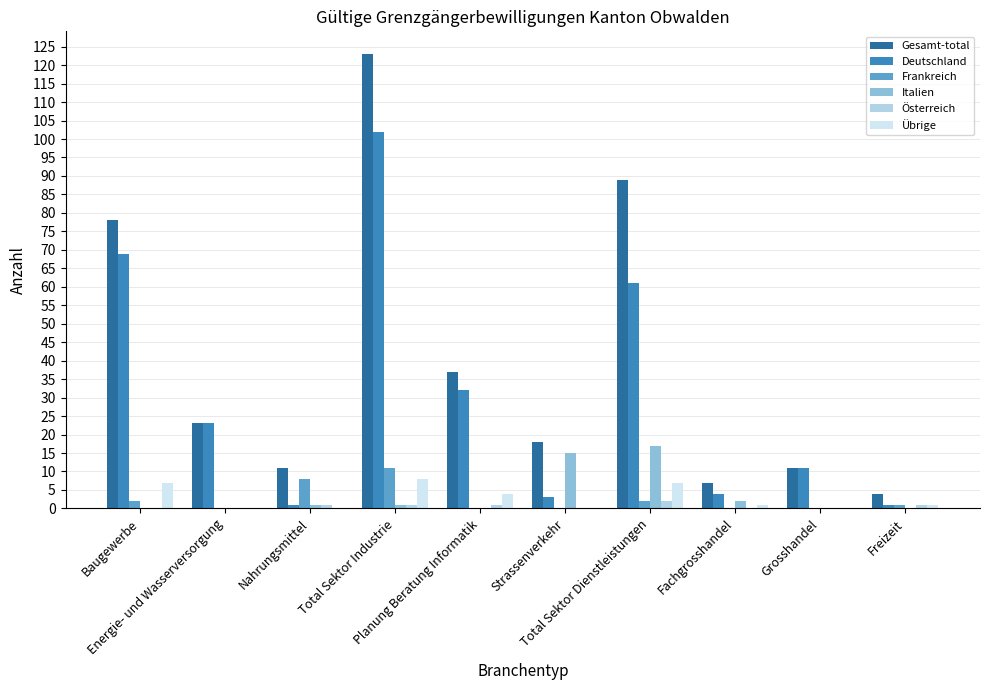

What is the sum of all Gesamt-total values?

401